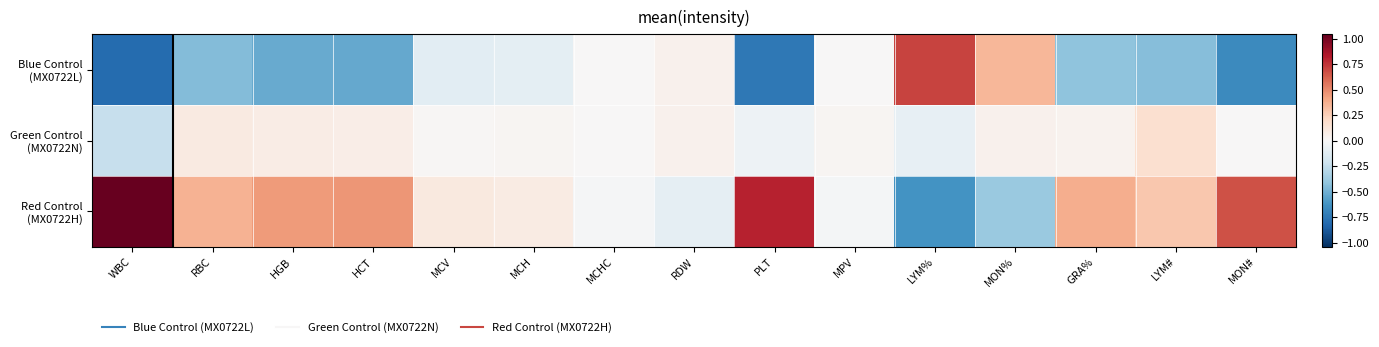

List the series in order of their peak value, lowest first.

Green Control (MX0722N), Blue Control (MX0722L), Red Control (MX0722H)